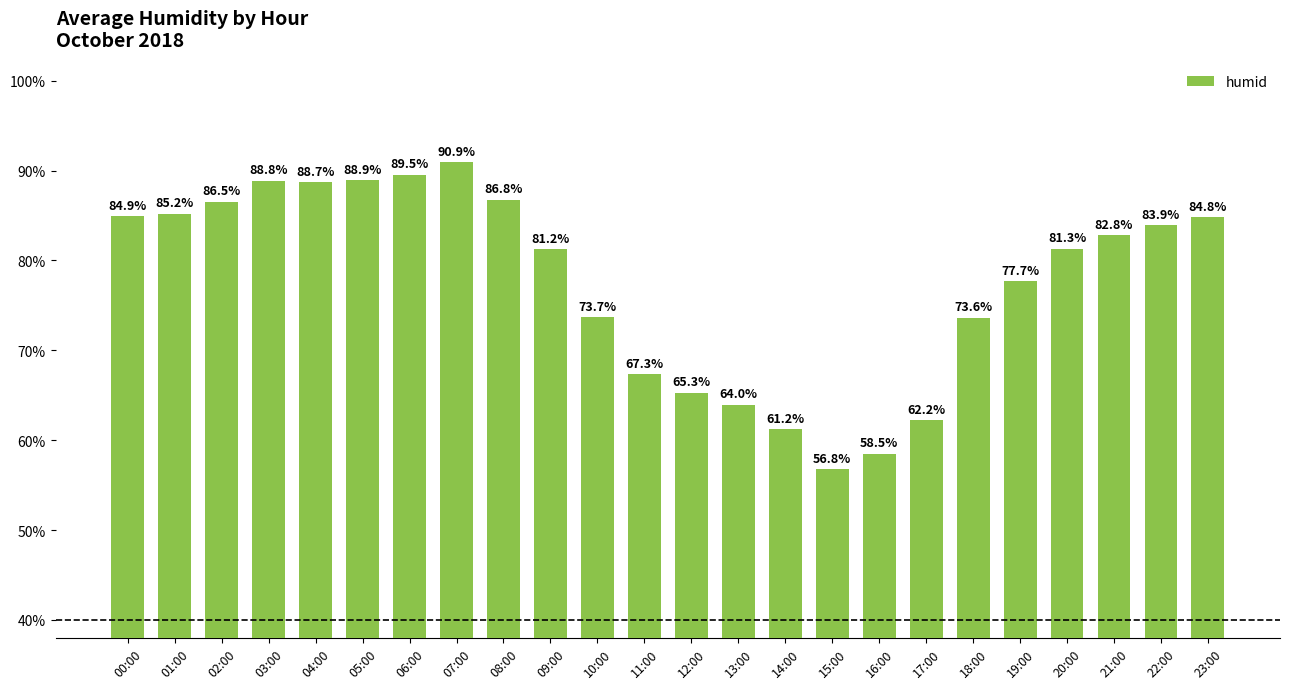

What is the change in value from 00:00 to 23:00?

-0.1